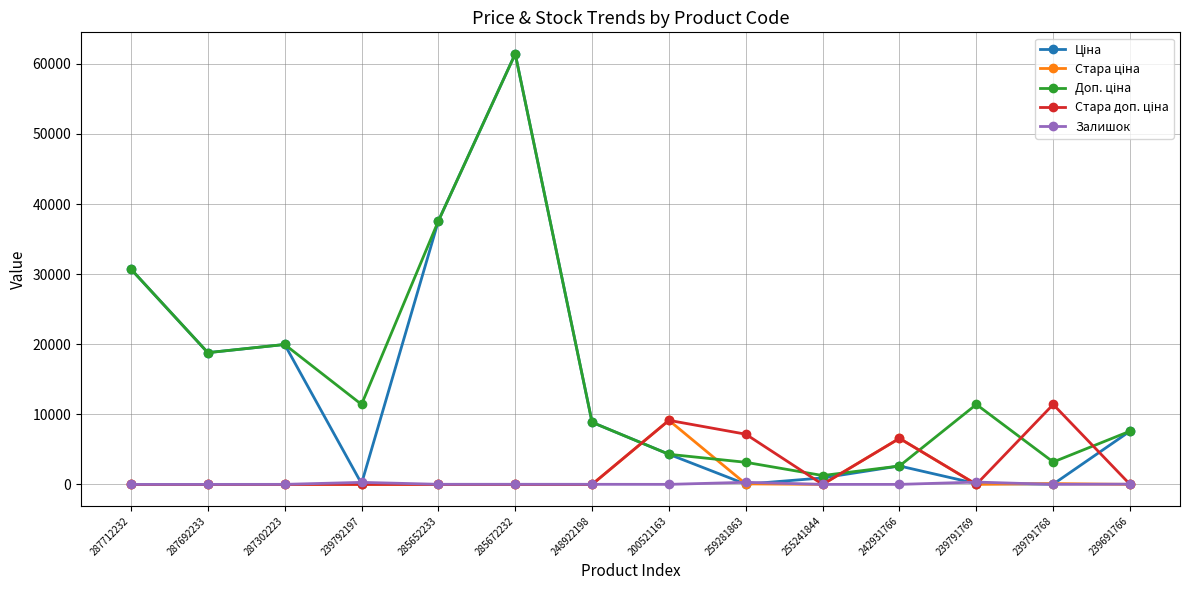

What is the difference between the highest and lowest values at 255241844?

1263.2